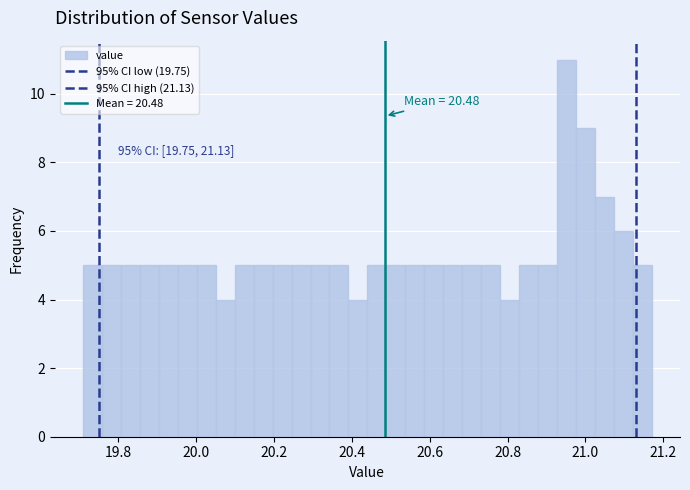

Read against the x-axis, roughly where is the centre of the tallest bar?

20.96